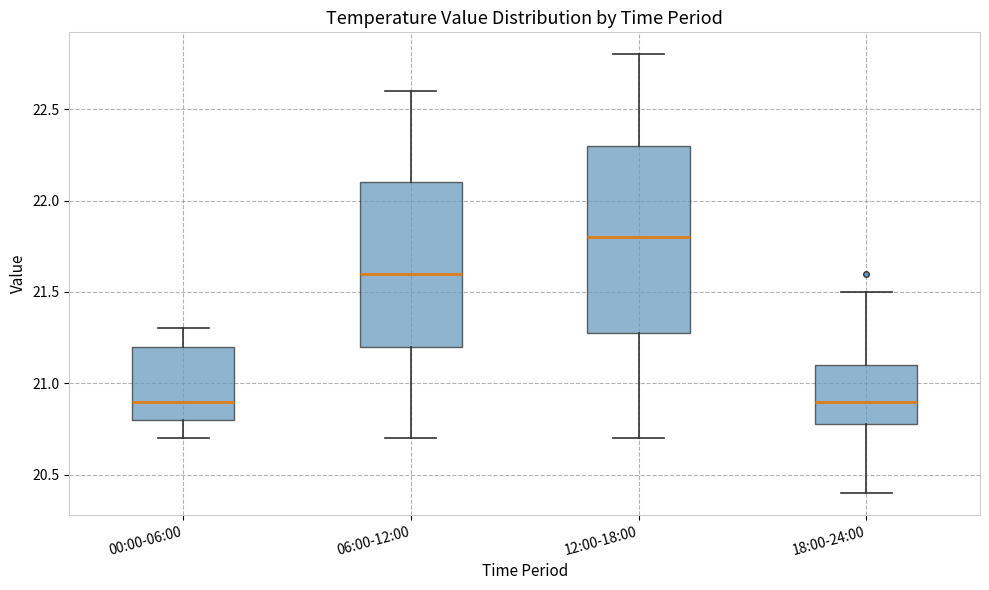

Reading left to right, transcribe this box plot: for each box, give where its median line is, the range the box spans, and where its two whiskers end, as read against the y-axis. The values are not printed on the chart, so give them approximately, as read against the axis.

00:00-06:00: median 20.9, box 20.8 to 21.2, whiskers 20.7 to 21.3
06:00-12:00: median 21.6, box 21.2 to 22.1, whiskers 20.7 to 22.6
12:00-18:00: median 21.8, box 21.3 to 22.3, whiskers 20.7 to 22.8
18:00-24:00: median 20.9, box 20.8 to 21.1, whiskers 20.4 to 21.5